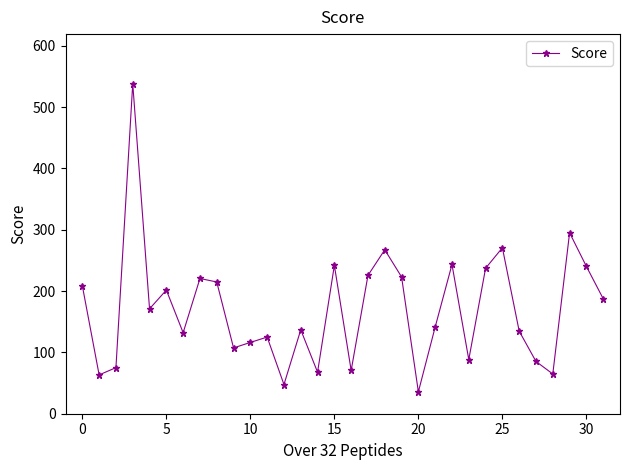

What is the maximum value shown in the chart?

538.3